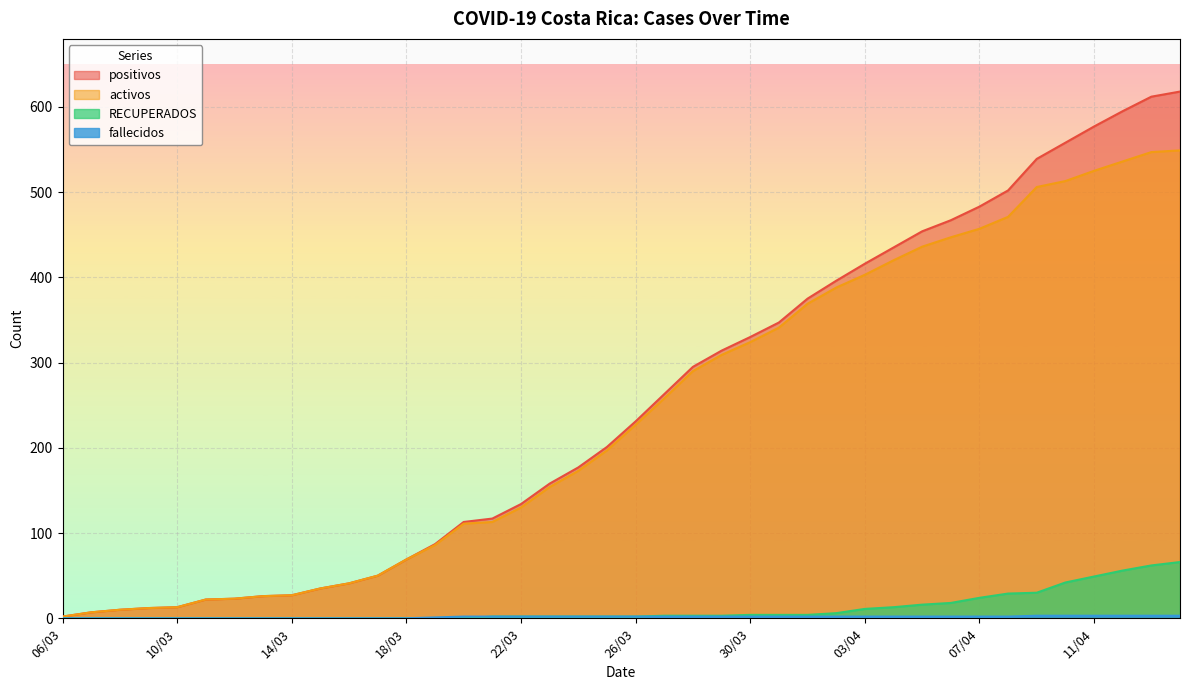

What is the difference between the maximum and minimum values in the RECUPERADOS series?

66